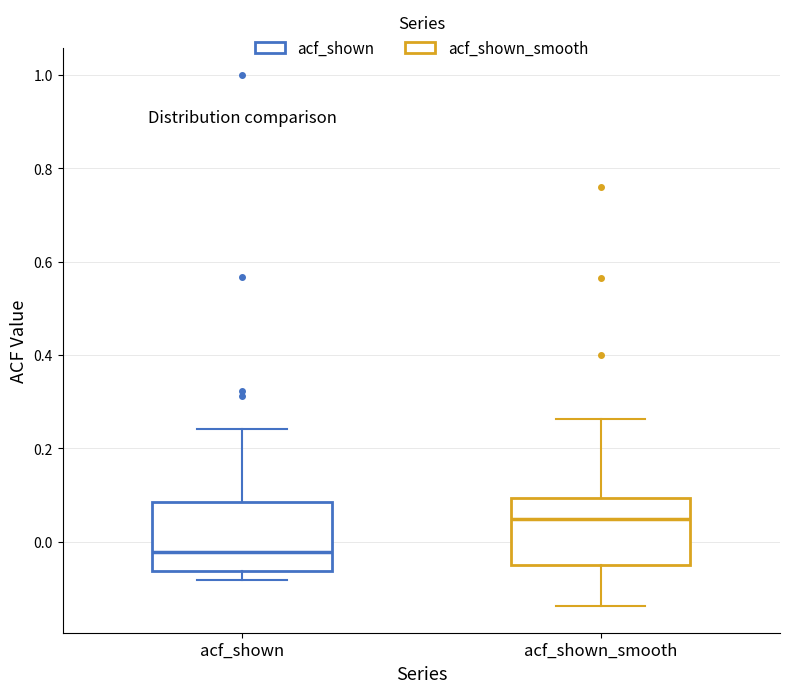

Reading left to right, transcribe this box plot: for each box, give where its median line is, the range the box spans, and where its two whiskers end, as read against the y-axis. The values are not printed on the chart, so give them approximately, as read against the axis.

acf_shown: median -0.02, box -0.06 to 0.08, whiskers -0.08 to 0.24
acf_shown_smooth: median 0.04, box -0.06 to 0.10, whiskers -0.14 to 0.26